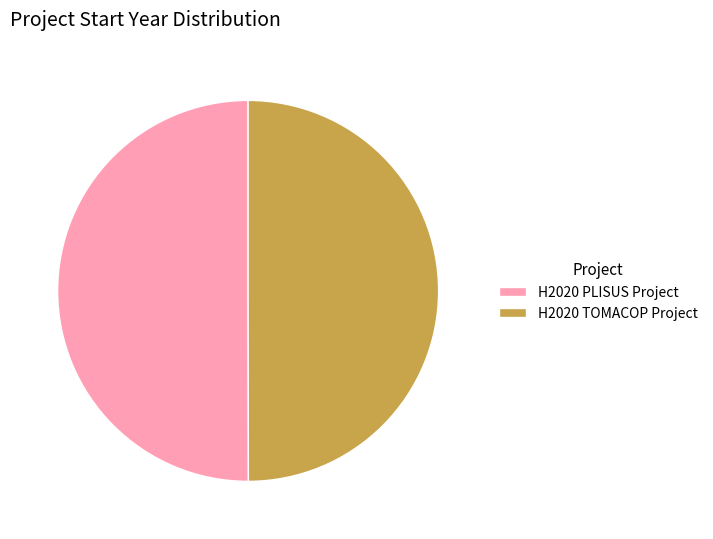

True or false: H2020 PLISUS Project accounts for 50% of the total.

True